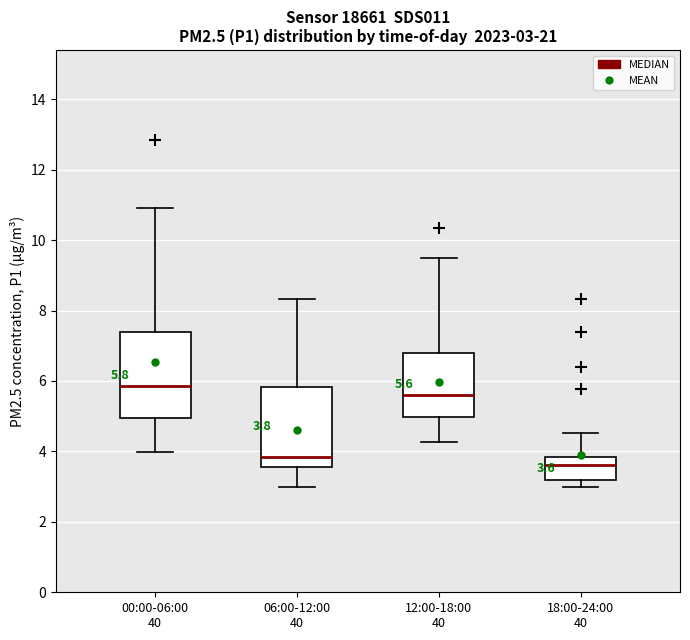

Which box's median line is the lowest?

18:00-24:00 40